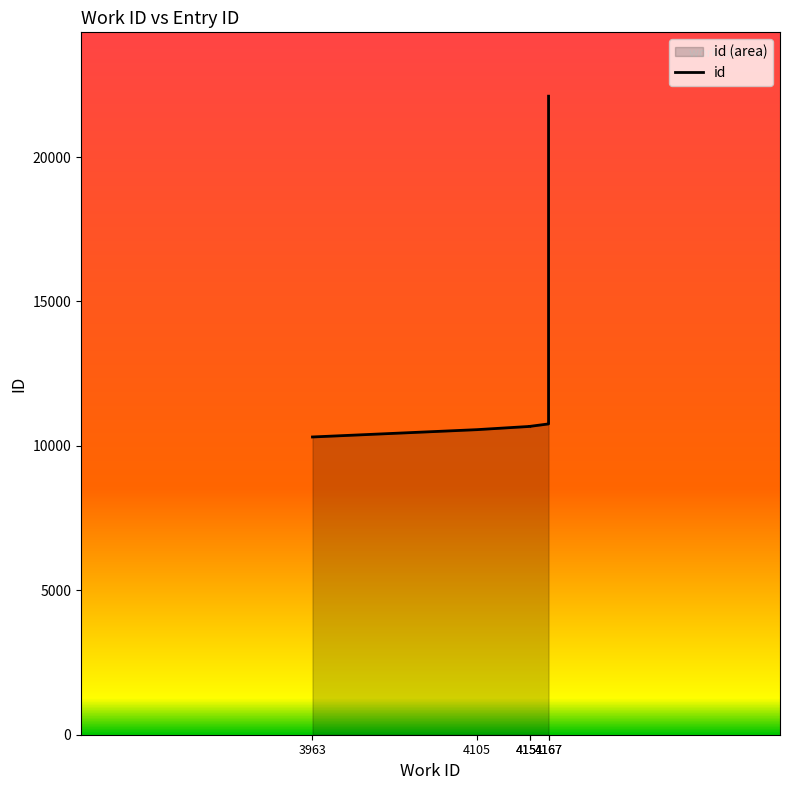

True or false: there are more than 1 points higher than both neighbors.

False